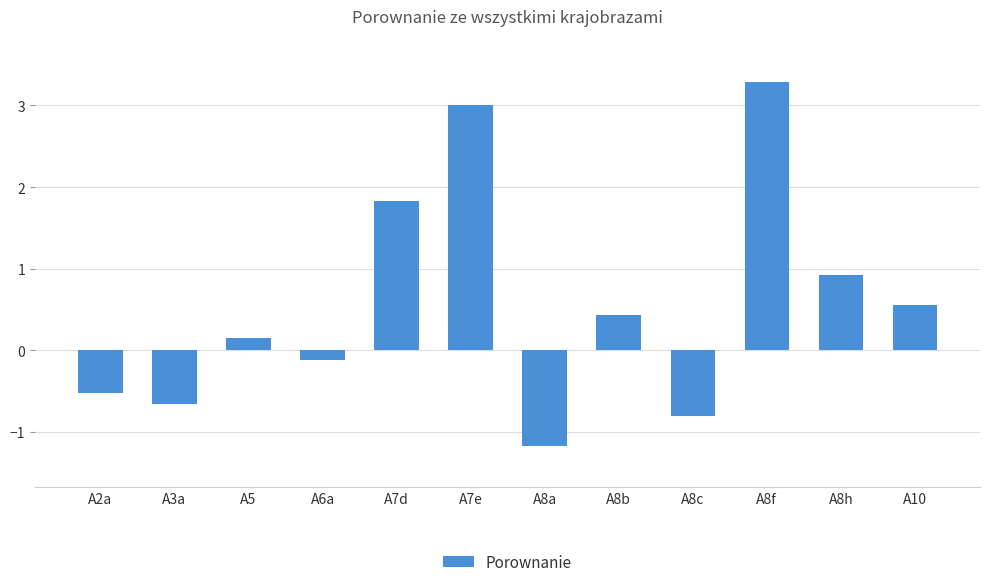

What is the difference between the maximum and minimum values?

4.5